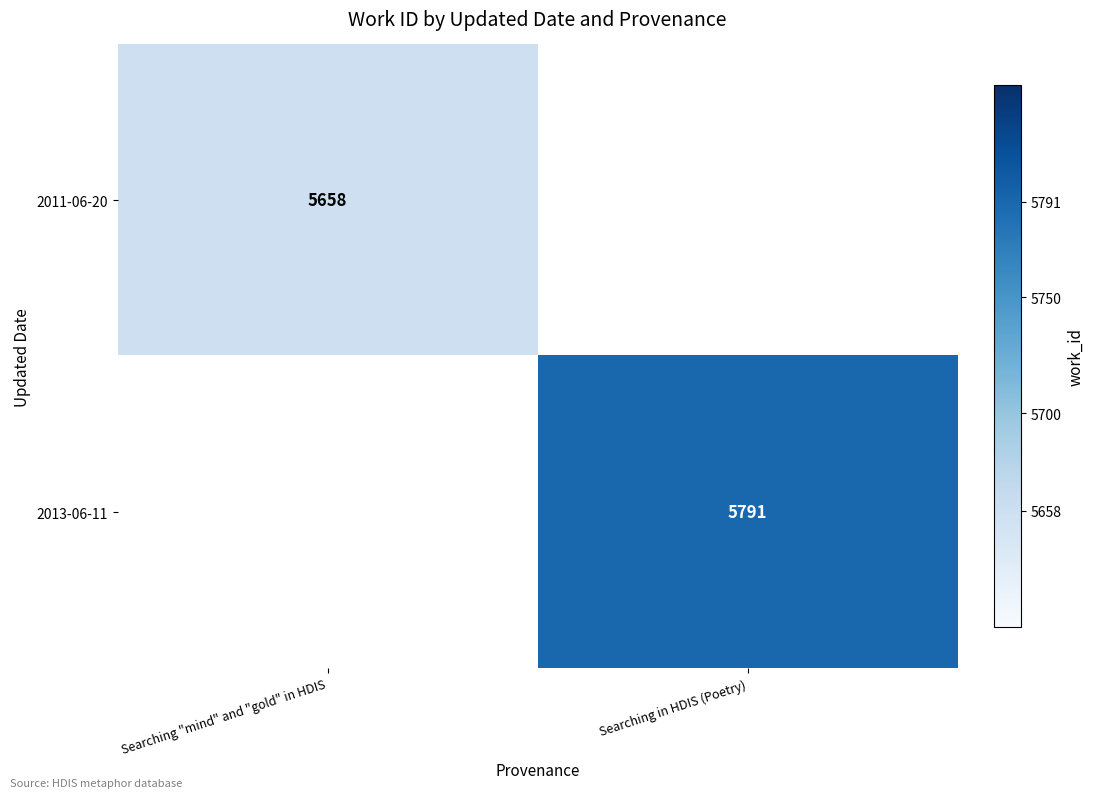

True or false: 2011-06-20 has a value of 5658 at Searching "mind" and "gold" in HDIS.

True